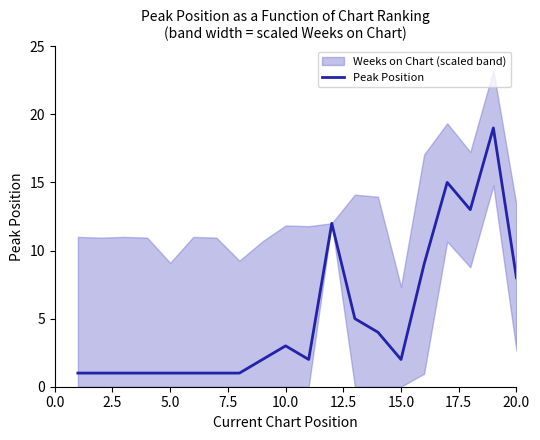

What is the difference between the second highest and second lowest values?

14